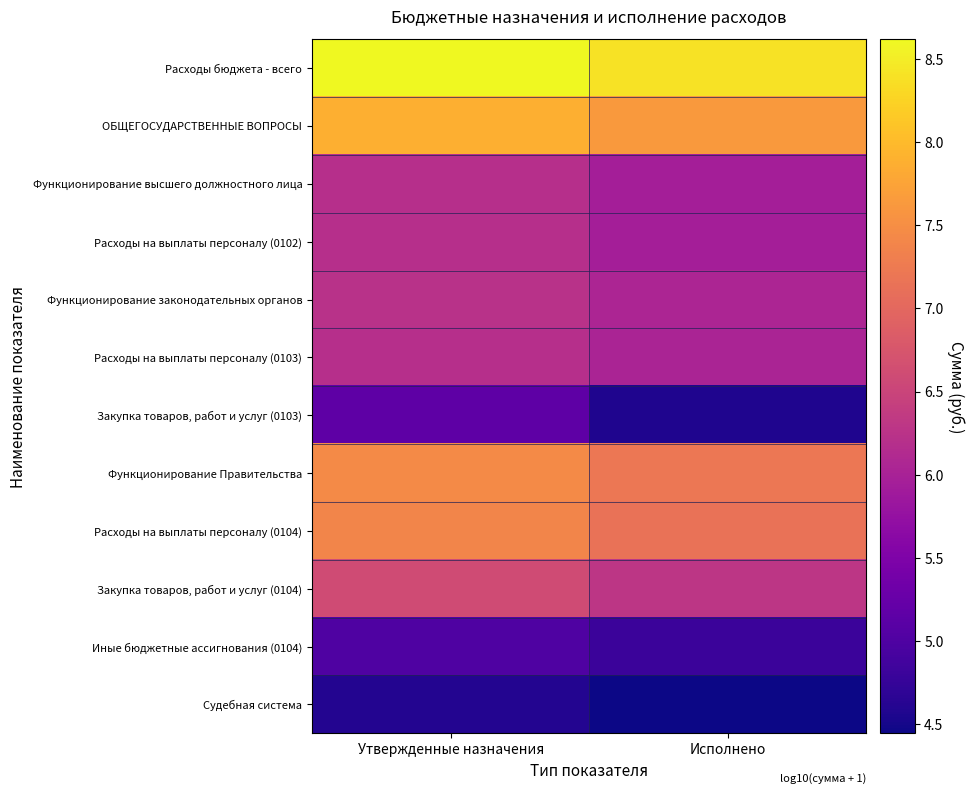

Reading left to right, transcribe all the data shown in this chart.

Расходы бюджета - всего: Утвержденные назначения=8.6	Исполнено=8.4
ОБЩЕГОСУДАРСТВЕННЫЕ ВОПРОСЫ: Утвержденные назначения=7.9	Исполнено=7.6
Функционирование высшего должностного лица: Утвержденные назначения=6.2	Исполнено=6.0
Расходы на выплаты персоналу (0102): Утвержденные назначения=6.2	Исполнено=6.0
Функционирование законодательных органов: Утвержденные назначения=6.2	Исполнено=6.0
Расходы на выплаты персоналу (0103): Утвержденные назначения=6.2	Исполнено=6.0
Закупка товаров, работ и услуг (0103): Утвержденные назначения=5.2	Исполнено=4.6
Функционирование Правительства: Утвержденные назначения=7.4	Исполнено=7.2
Расходы на выплаты персоналу (0104): Утвержденные назначения=7.4	Исполнено=7.1
Закупка товаров, работ и услуг (0104): Утвержденные назначения=6.6	Исполнено=6.3
Иные бюджетные ассигнования (0104): Утвержденные назначения=5.0	Исполнено=4.8
Судебная система: Утвержденные назначения=4.6	Исполнено=4.4